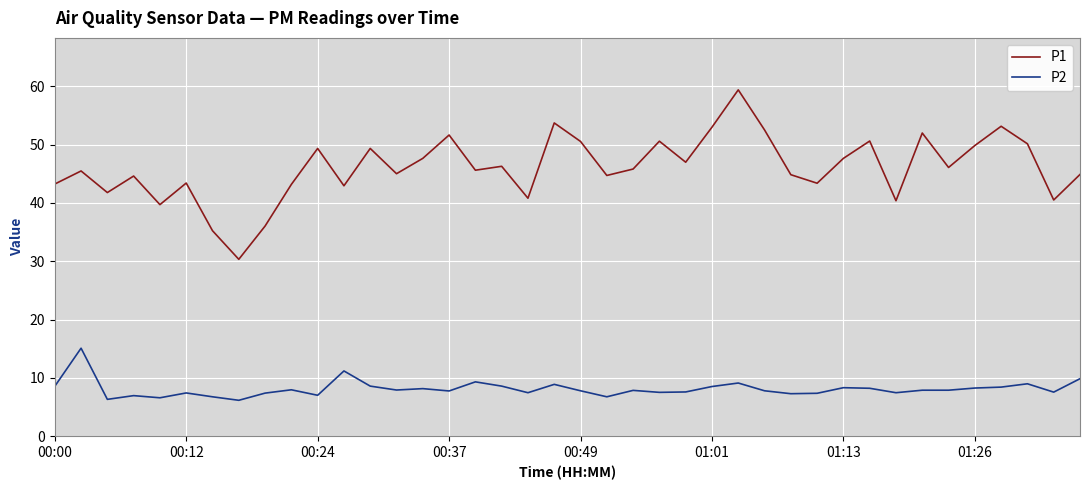

What is the lowest value of the P1 series?

30.3